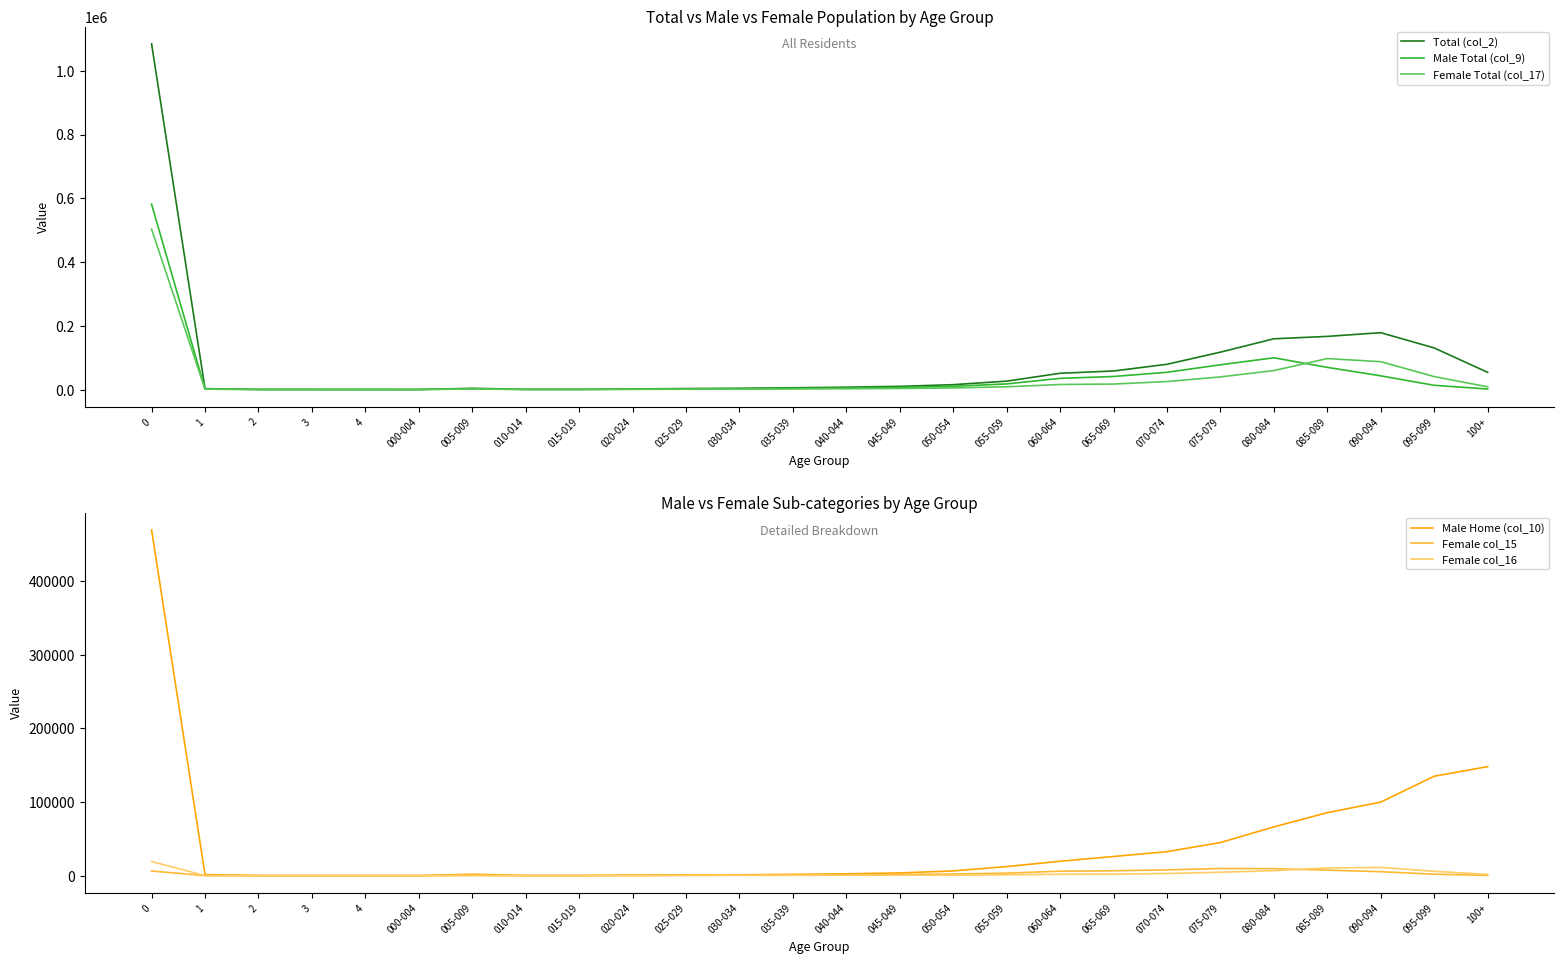

Which series has the largest range (max minus min)?

Total (col_2)